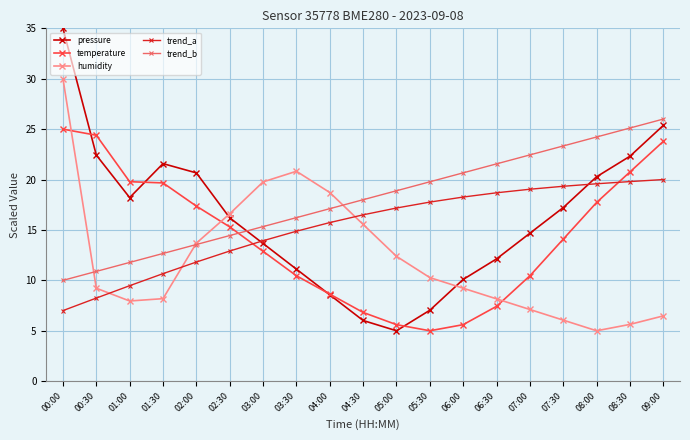

Rank the series at 07:30 from highest to lowest value.

trend_b, trend_a, pressure, temperature, humidity